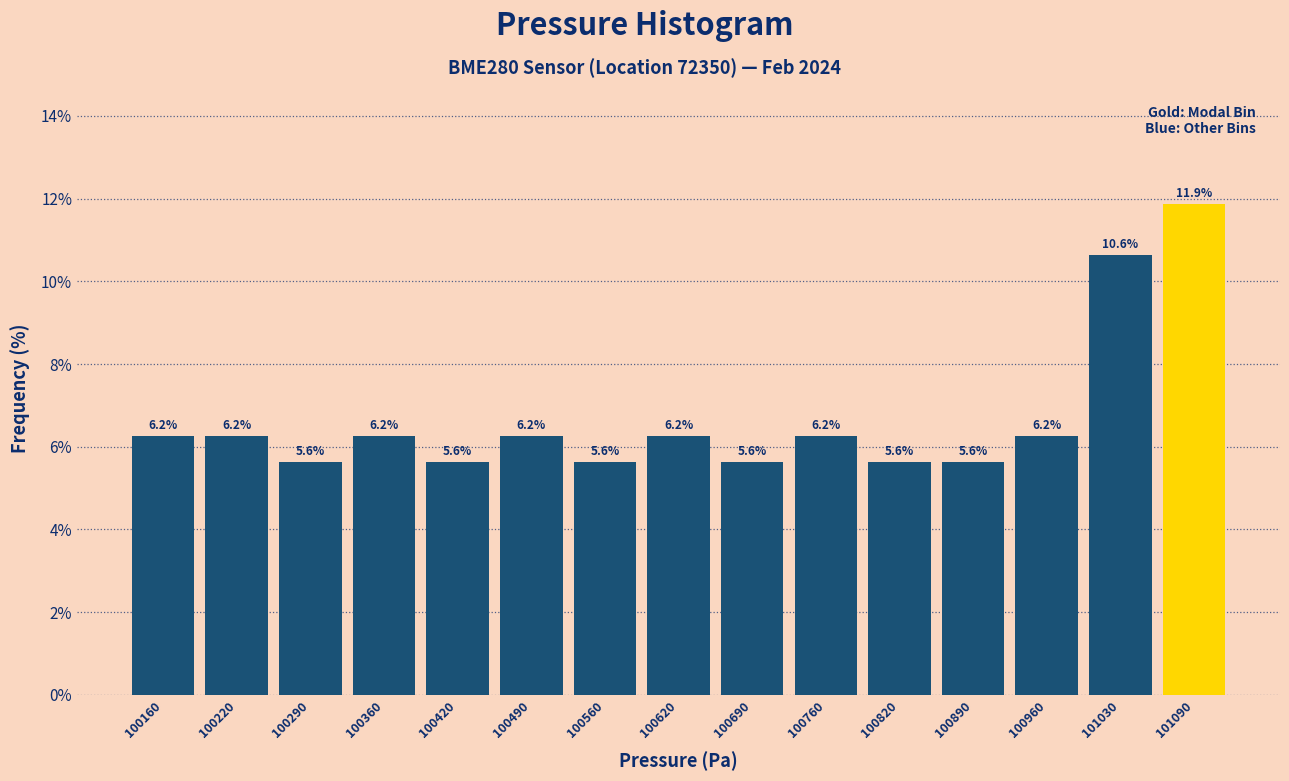

How tall is the bar that spans 100120 to 100190 on the x-axis? The bar edges are not printed on the chart, so give them approximately, as read against the axis.

6.2